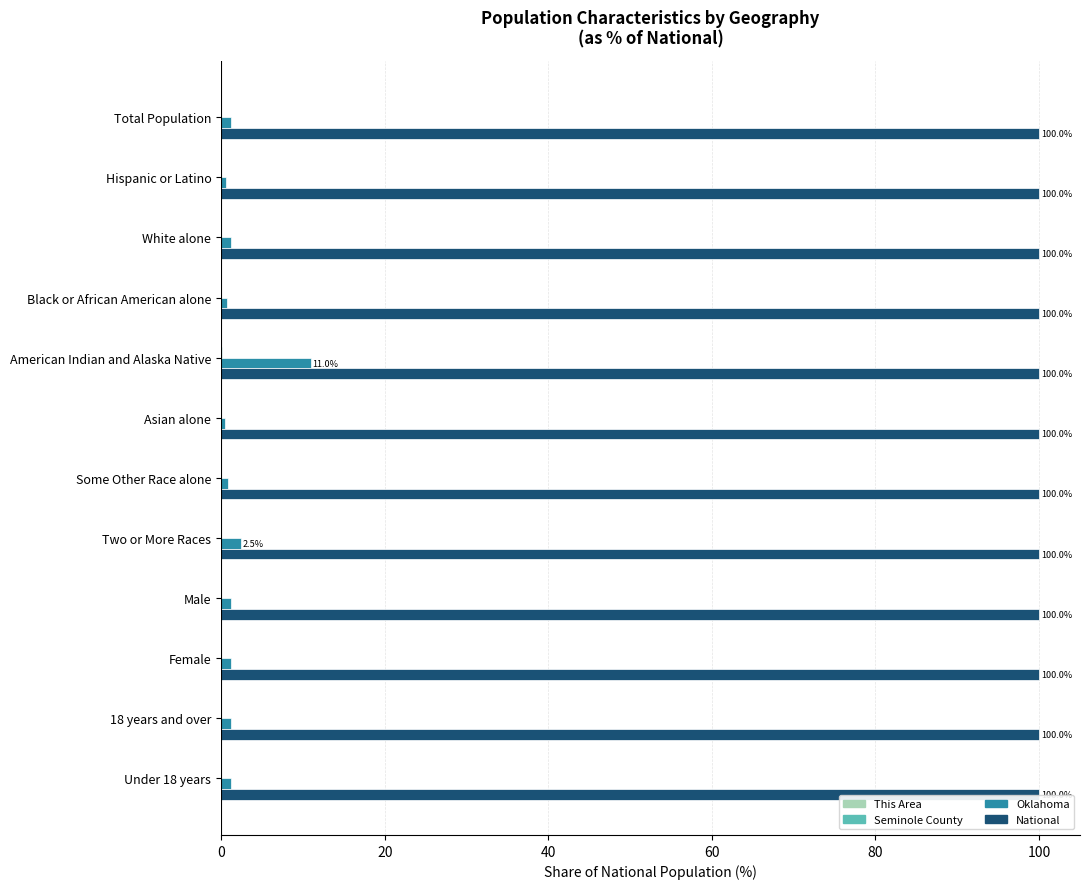

What is the greatest value displayed?

100.0